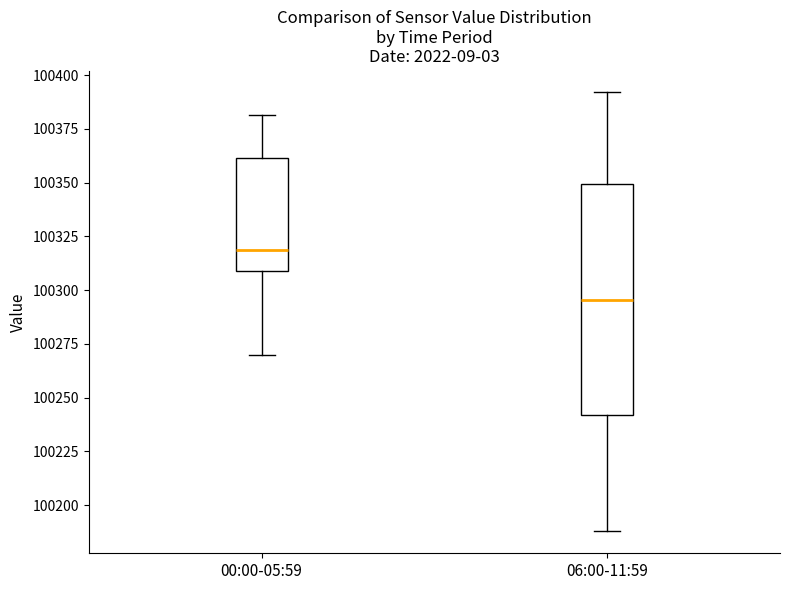

Reading left to right, read every box against the y-axis: the position of its median line, the range the box covers, and the ends of its whiskers. The values are not printed on the chart, so give them approximately, as read against the axis.

00:00-05:59: median 100320, box 100310 to 100360, whiskers 100270 to 100380
06:00-11:59: median 100295, box 100240 to 100350, whiskers 100190 to 100390